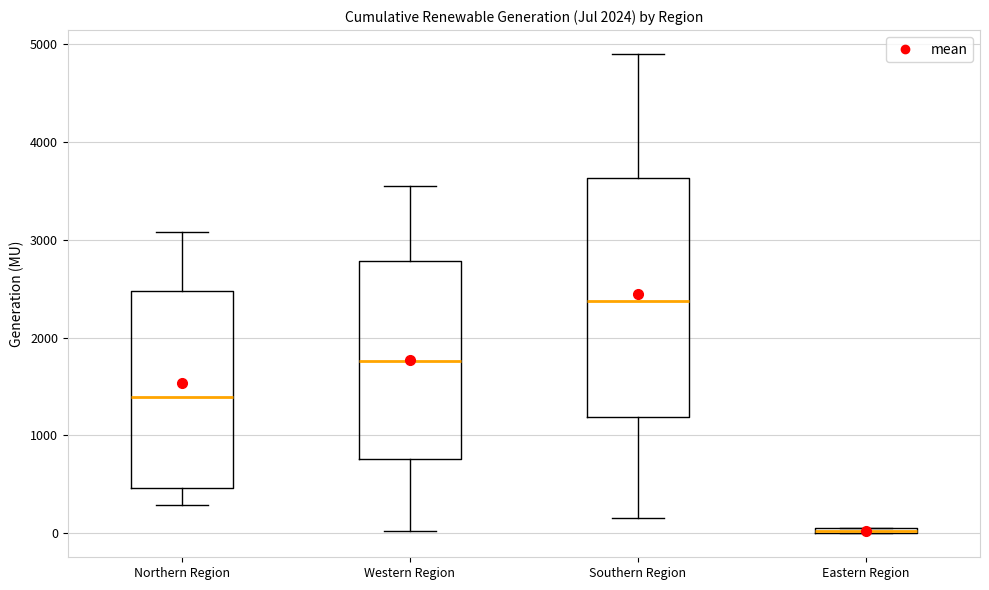

Where is the upper edge of the box for Eastern Region on the y-axis? The values are not printed on the chart, so give them approximately, as read against the axis.

100